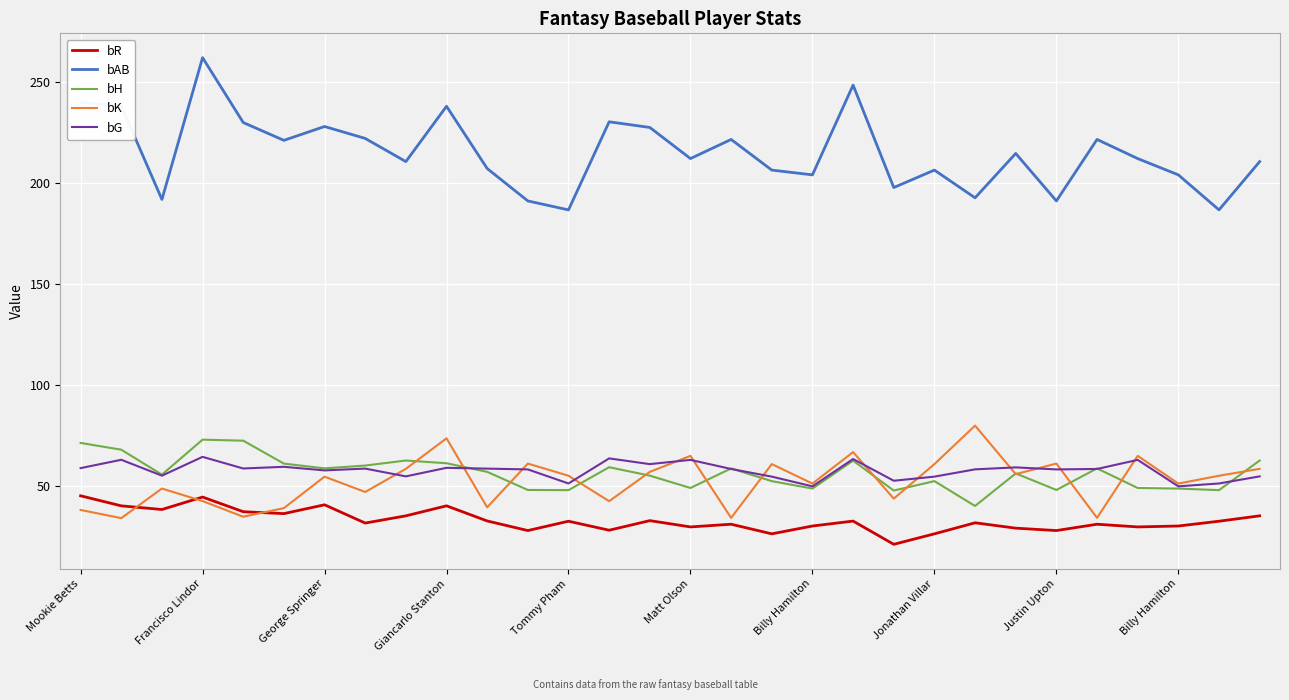

At how many categories does at least one series exceed 66?

30